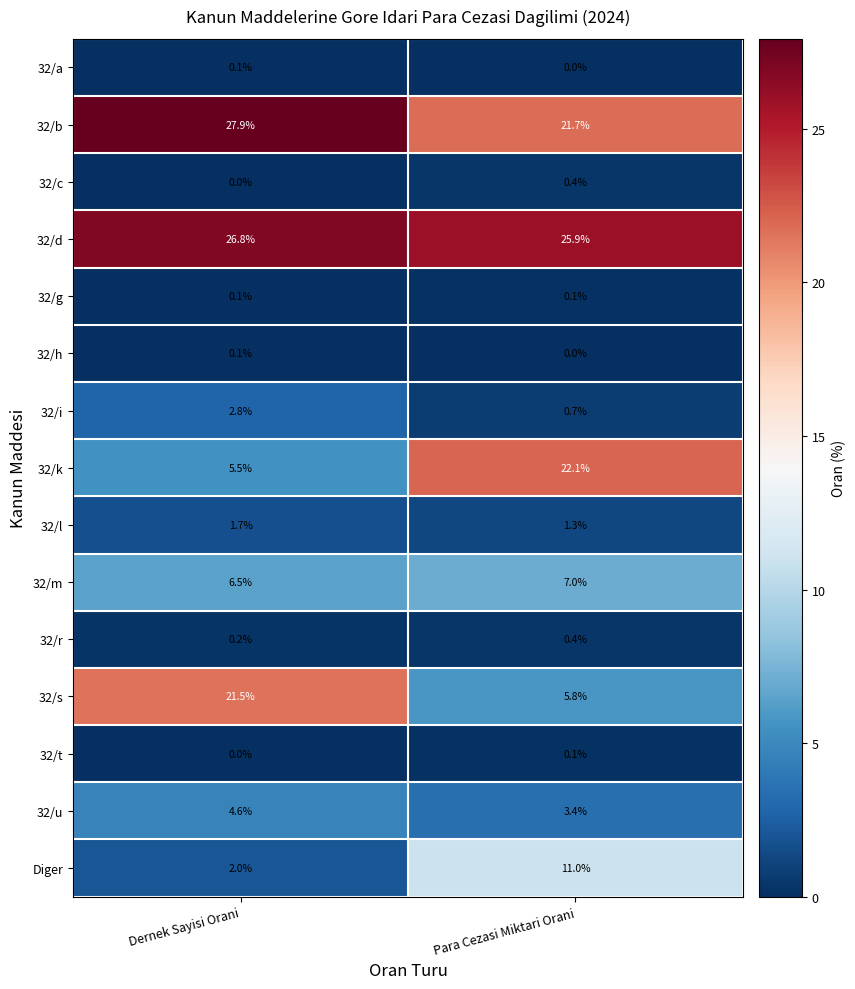

Is it true that 32/s equals 5.8 at Para Cezasi Miktari Orani?

True